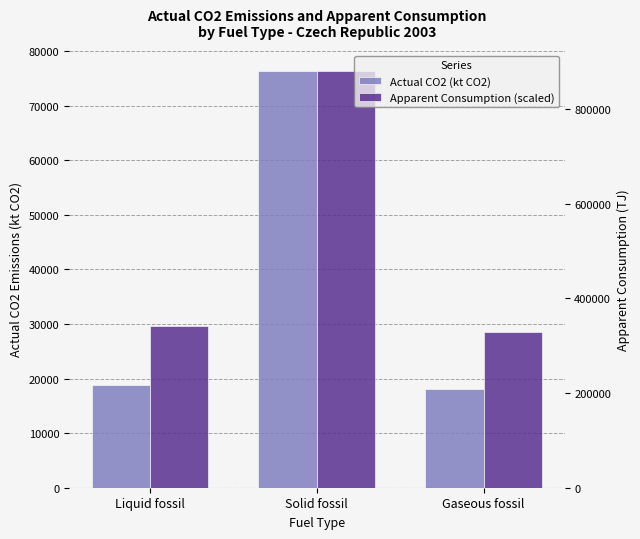

At which label does Actual CO2 (kt CO2) reach its peak?

Solid fossil